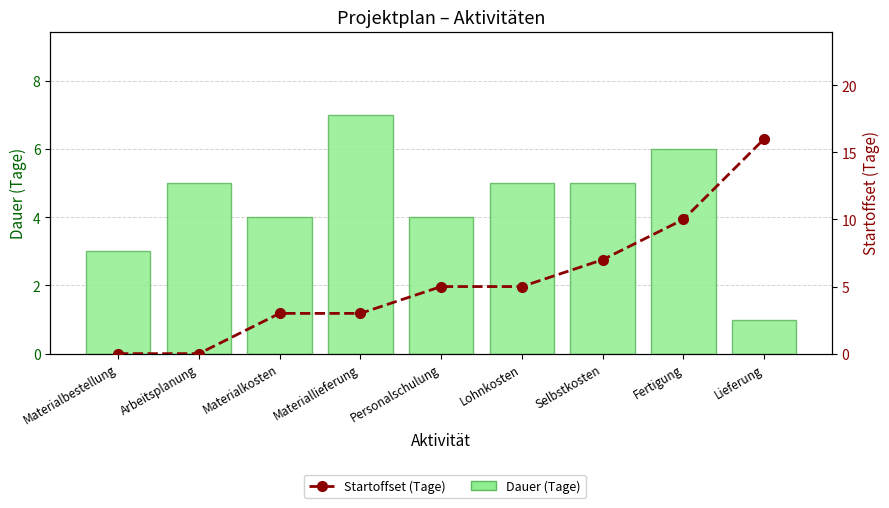

What is the difference between the Startoffset (Tage) values at Lieferung and Materialkosten?

13